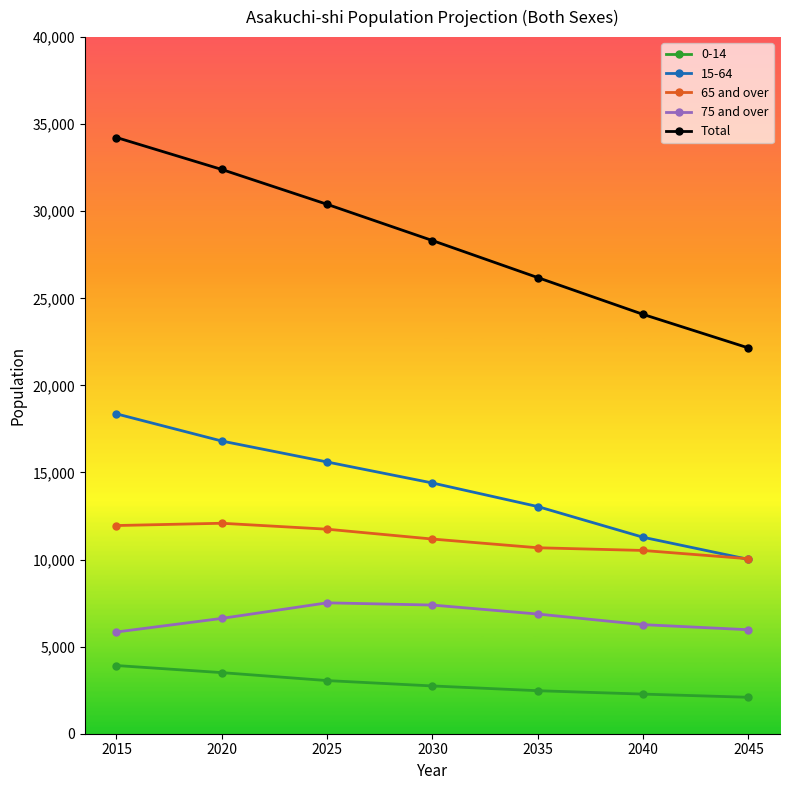

What is the difference between the 75 and over values at 2025 and 2035?

644